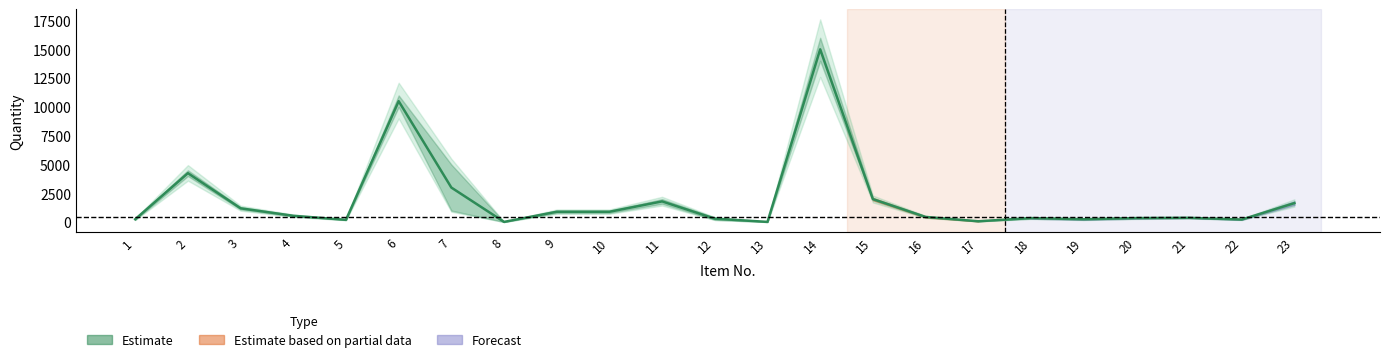

What is the ratio of the value at 23 to the value at 9?

1.8